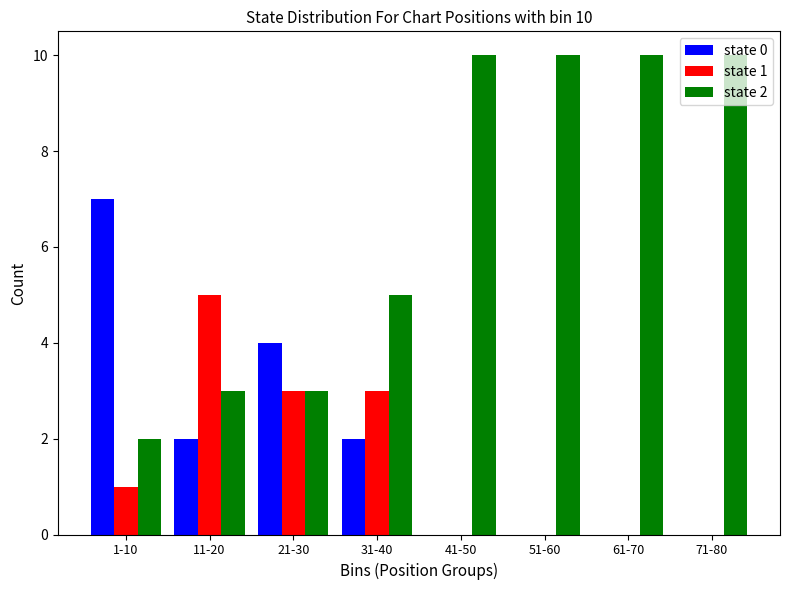

Which series has the largest total across all categories?

state 2